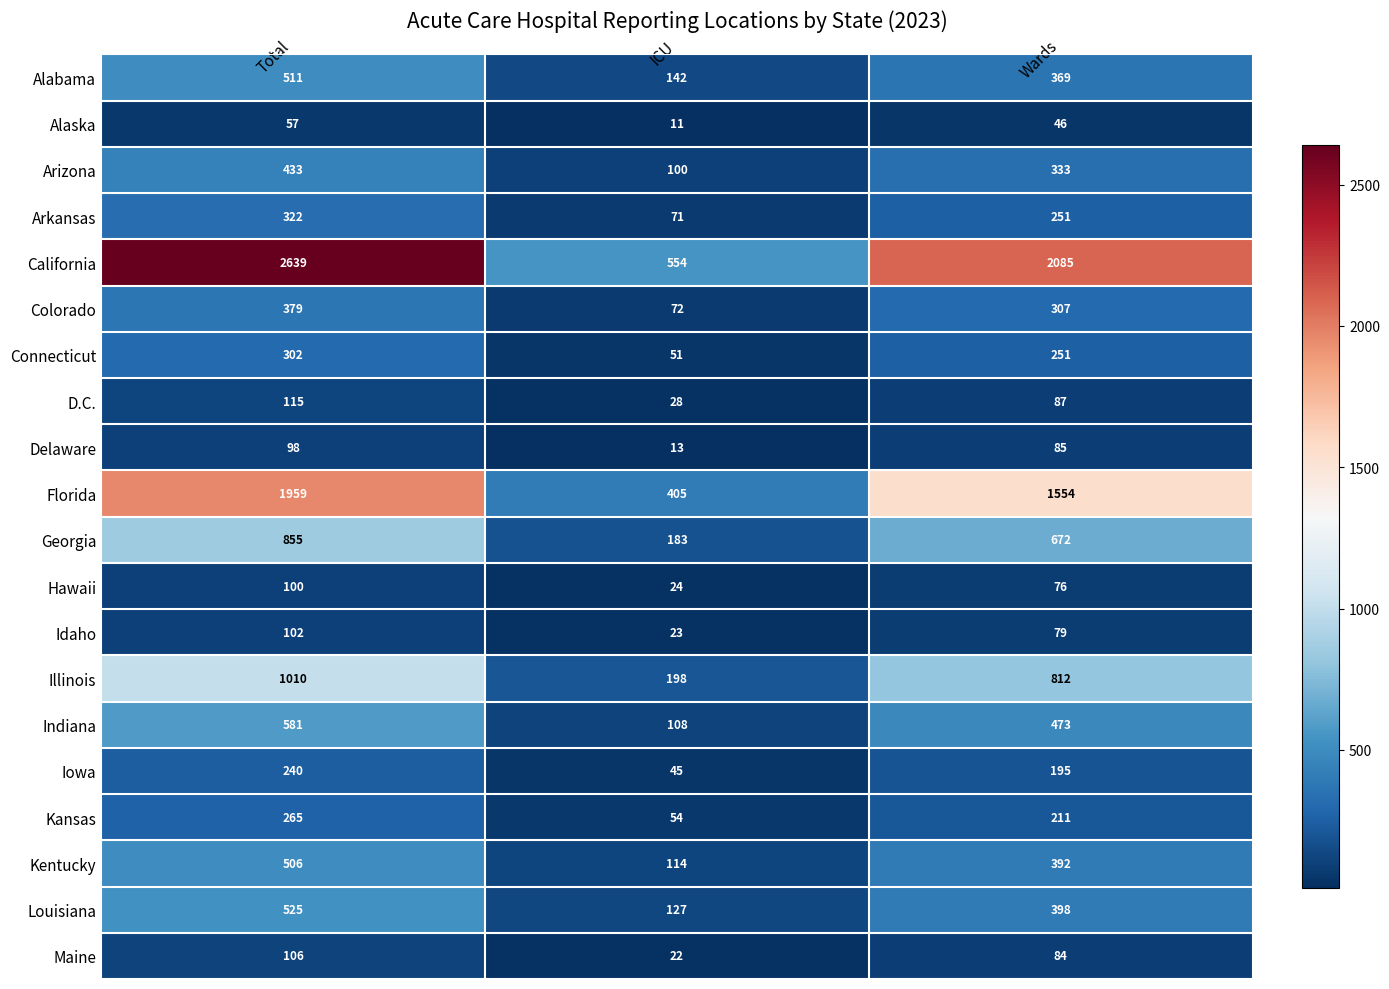

What is the difference between the maximum and second lowest values in the Colorado series?

72